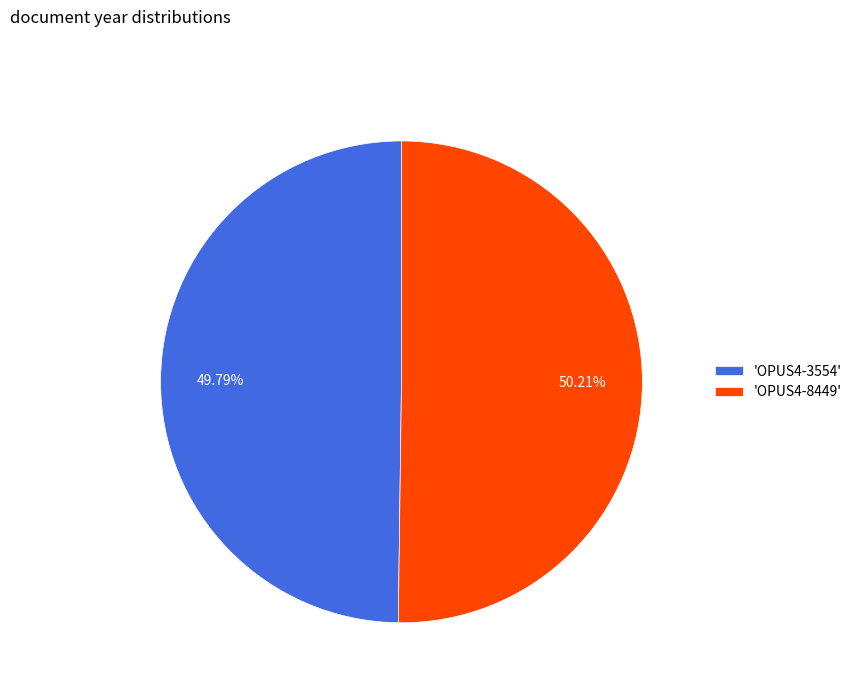

Count the number of slices in the pie.

2